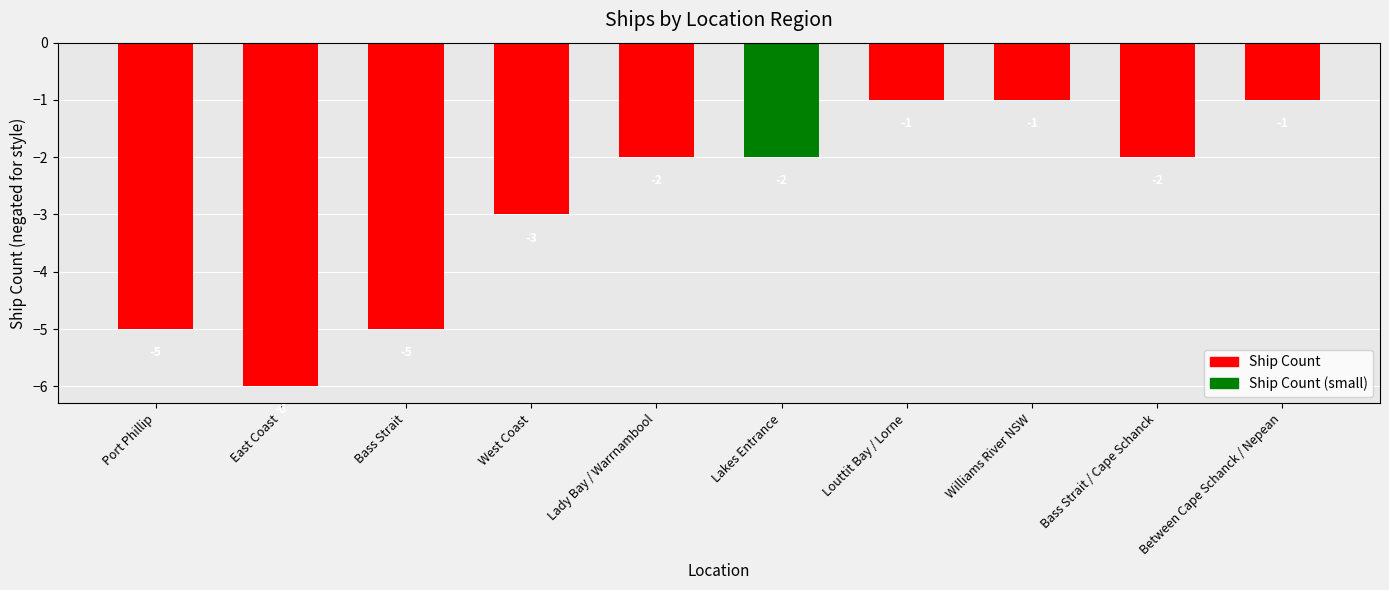

At which label is the value closest to -3?

West Coast